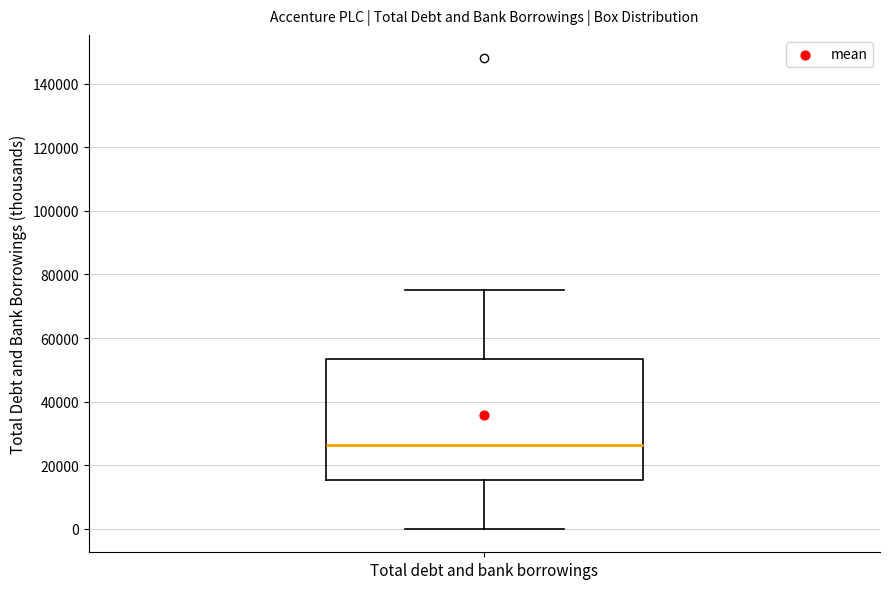

Transcribe this box plot: give where the median line is, the range the box spans, and where the two whiskers end, as read against the y-axis. The values are not printed on the chart, so give them approximately, as read against the axis.

median 26000, box 16000 to 54000, whiskers 0 to 76000